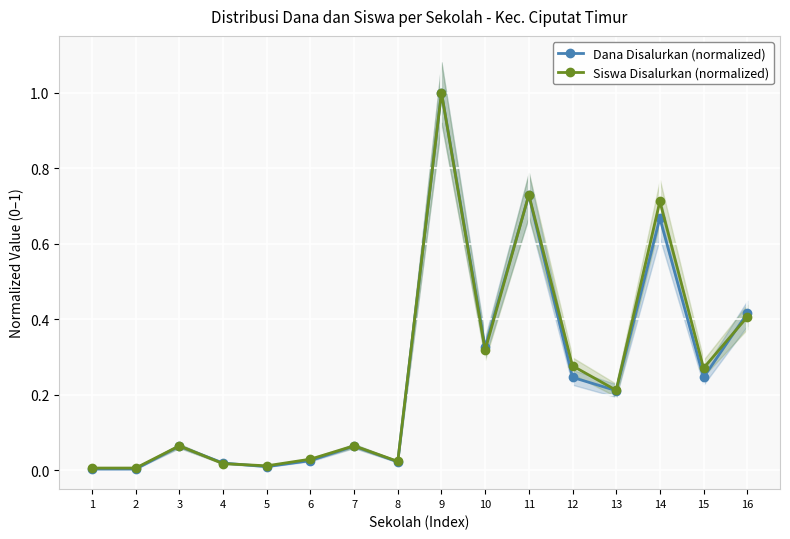

List the series in order of their peak value, lowest first.

Dana Disalurkan (normalized), Siswa Disalurkan (normalized)